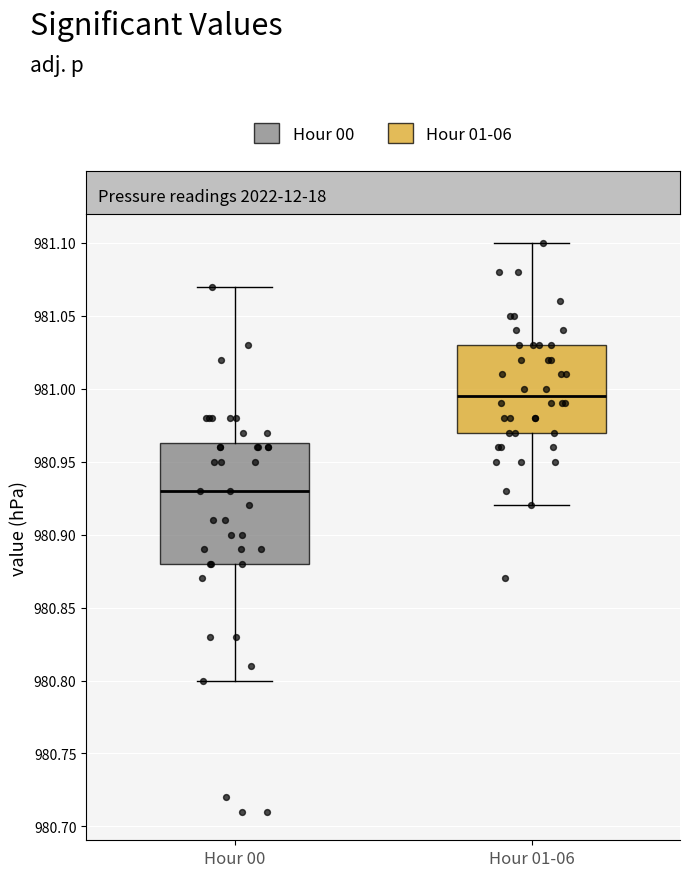

Which box has the lowest median line?

Hour 00